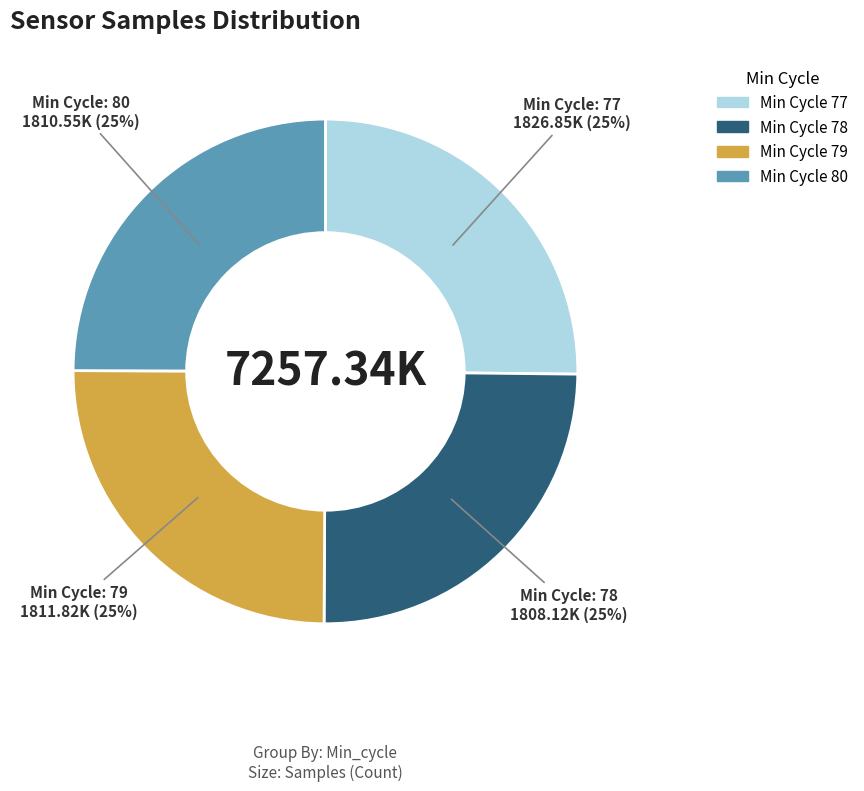

Is there a majority slice in this chart?

No